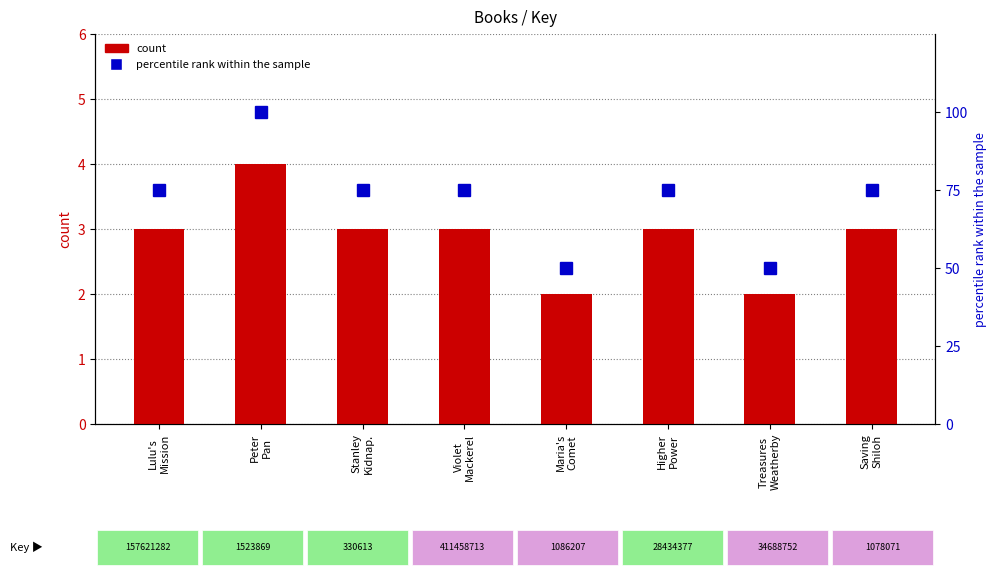

What is the total value across all series at Treasures
Weatherby?

52